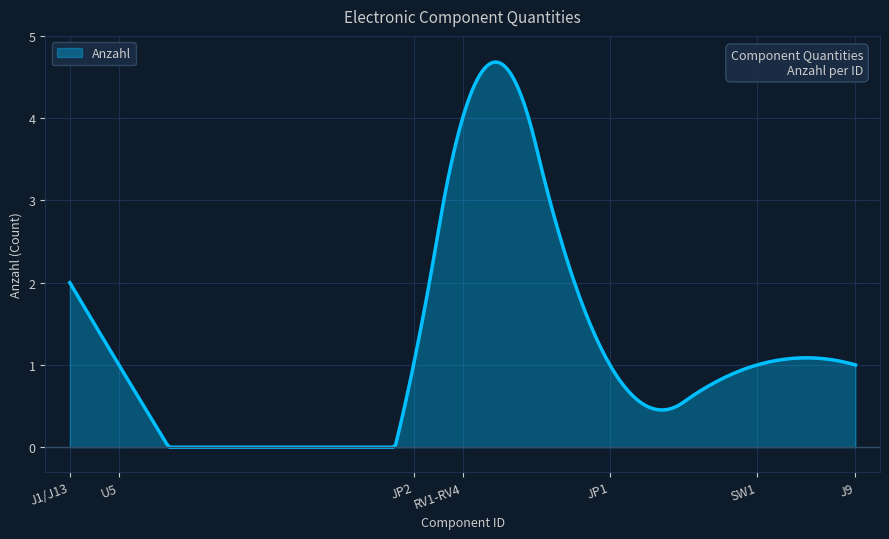

What is the difference between the maximum and minimum values?

4.7